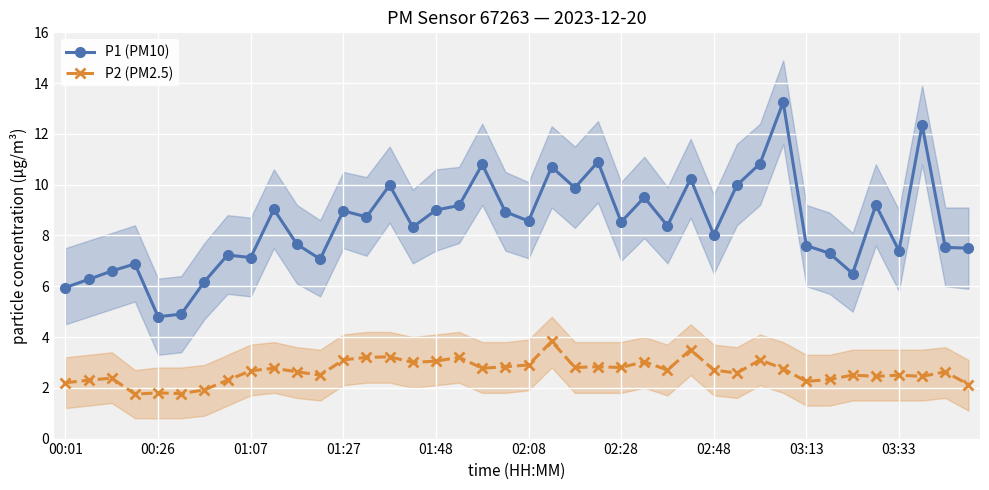

What is the average value of the P2 (PM2.5) series?

2.7